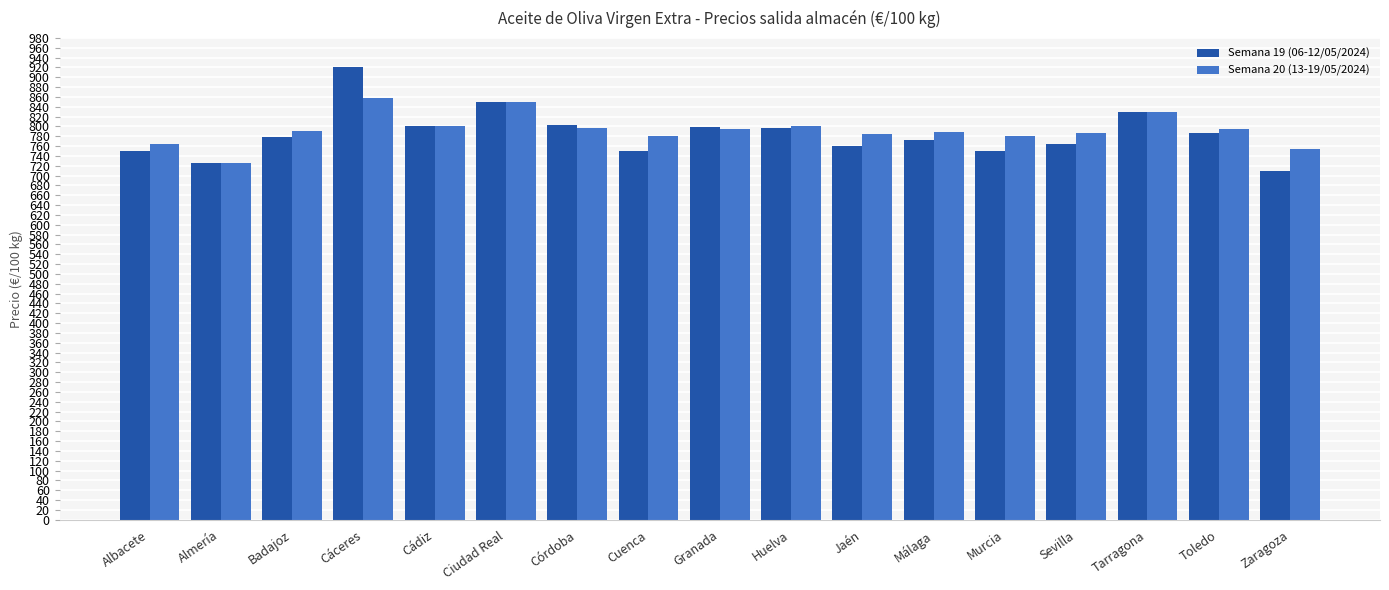

List the series in order of their peak value, lowest first.

Semana 20 (13-19/05/2024), Semana 19 (06-12/05/2024)